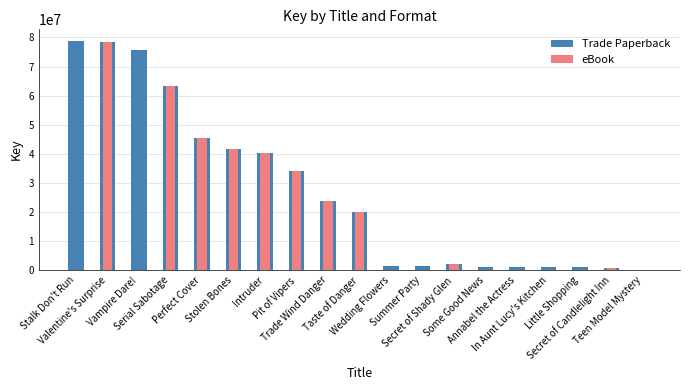

Is it true that Trade Paperback equals 30440773 at Taste of Danger?

False